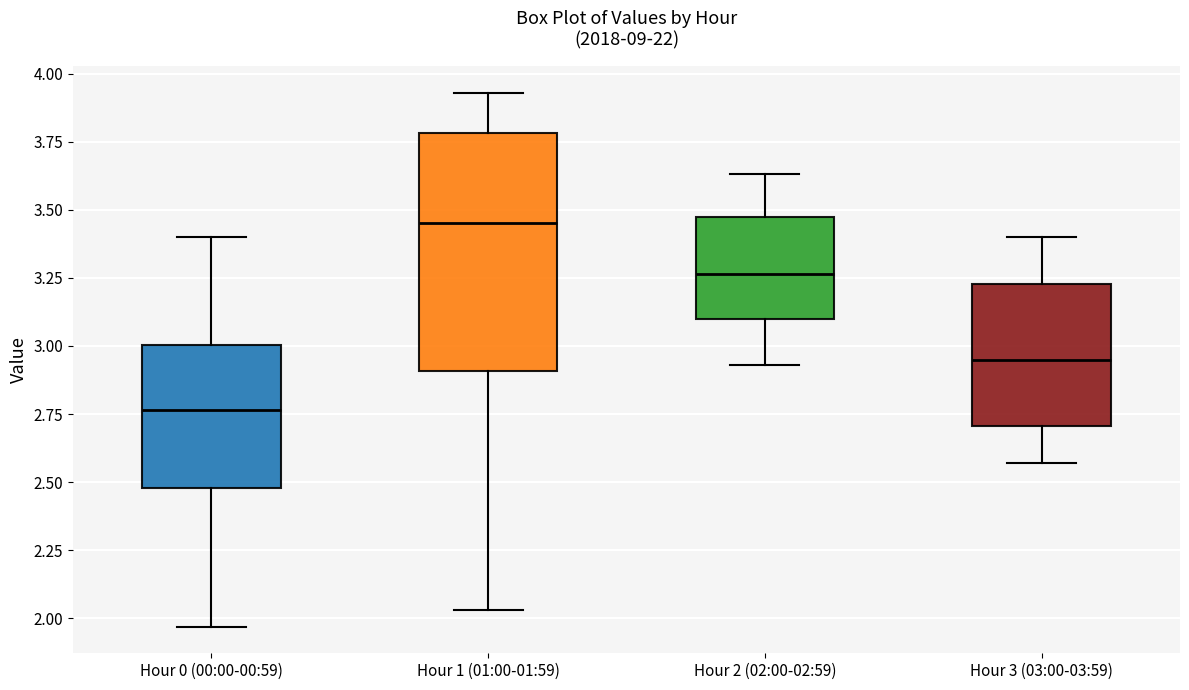

Which box is the tallest, from its lower edge to its upper edge?

Hour 1 (01:00-01:59)